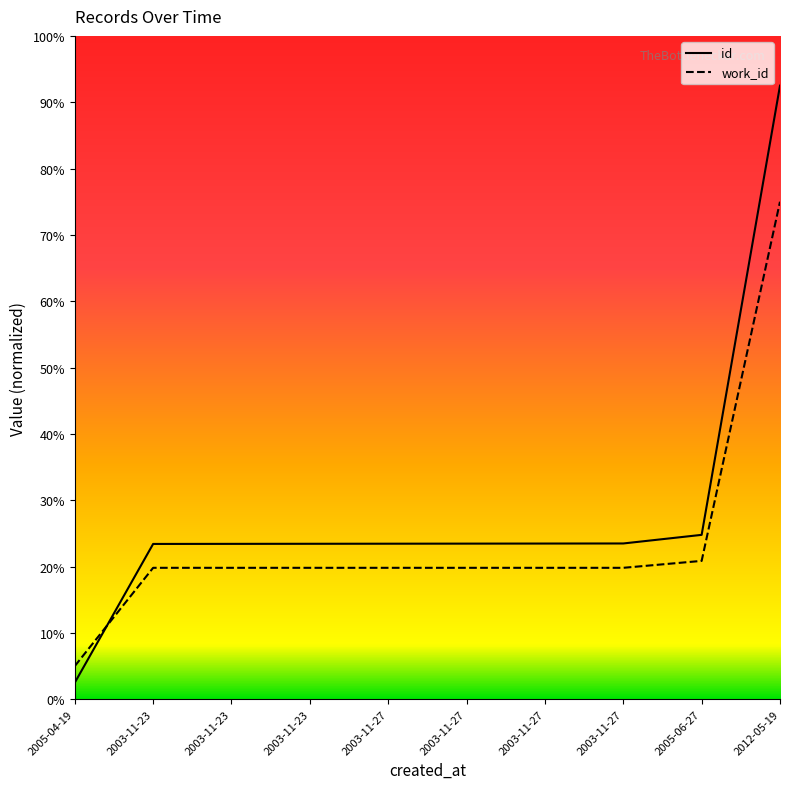

Rank the series at 2005-04-19 from lowest to highest value.

id, work_id